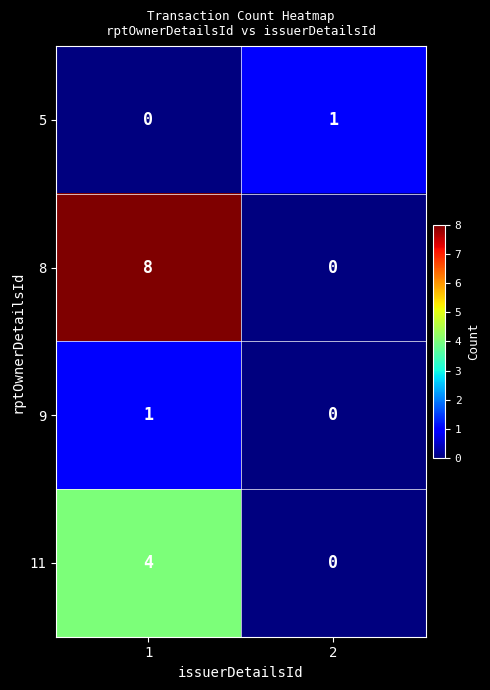

What is the greatest value displayed?

8